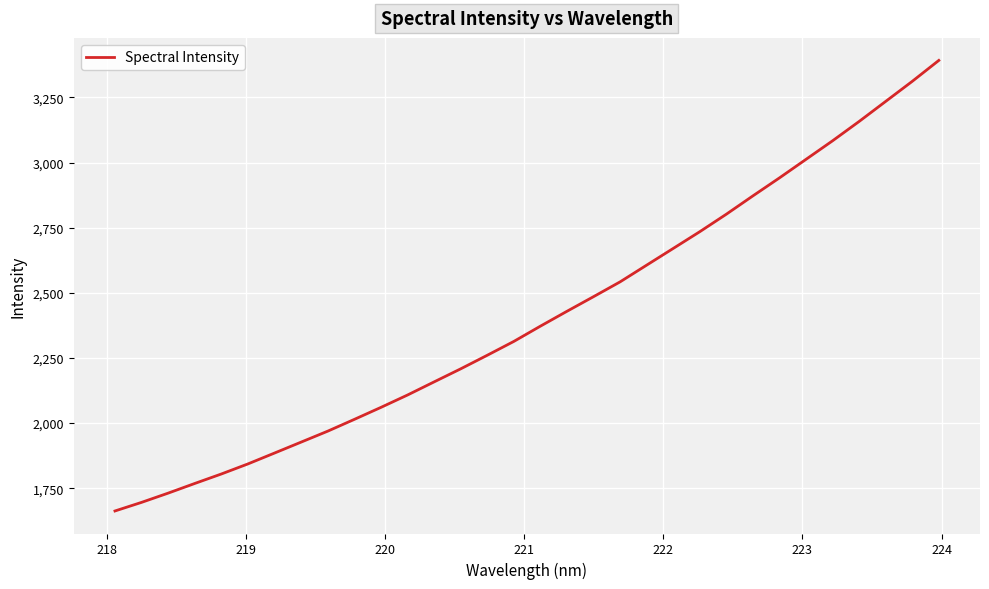

What is the difference between the maximum and minimum values?

1729.4